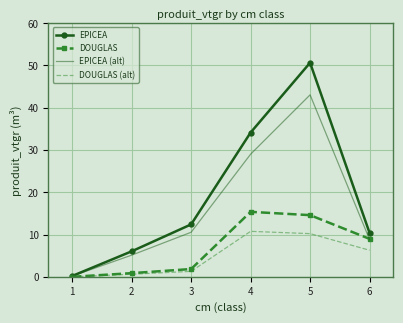

The EPICEA (alt) series shows 5.4 at 6. True or false?

False